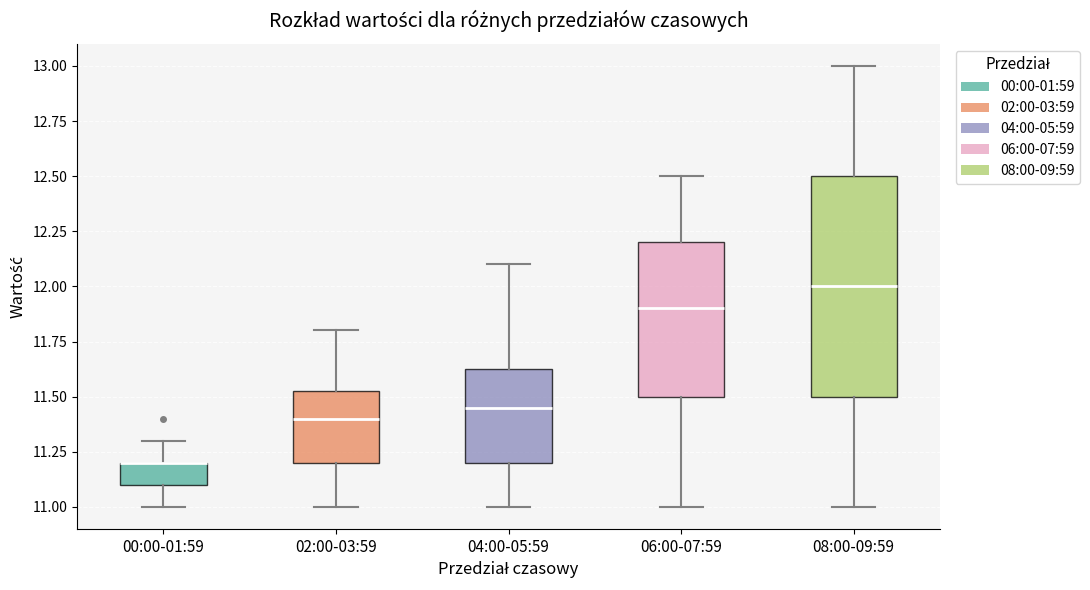

Reading left to right, transcribe this box plot: for each box, give where its median line is, the range the box spans, and where its two whiskers end, as read against the y-axis. The values are not printed on the chart, so give them approximately, as read against the axis.

00:00-01:59: median 11.20 (drawn on the box's upper edge), box 11.10 to 11.20, whiskers 11.00 to 11.30
02:00-03:59: median 11.40, box 11.20 to 11.55, whiskers 11.00 to 11.80
04:00-05:59: median 11.45, box 11.20 to 11.65, whiskers 11.00 to 12.10
06:00-07:59: median 11.90, box 11.50 to 12.20, whiskers 11.00 to 12.50
08:00-09:59: median 12.00, box 11.50 to 12.50, whiskers 11.00 to 13.00